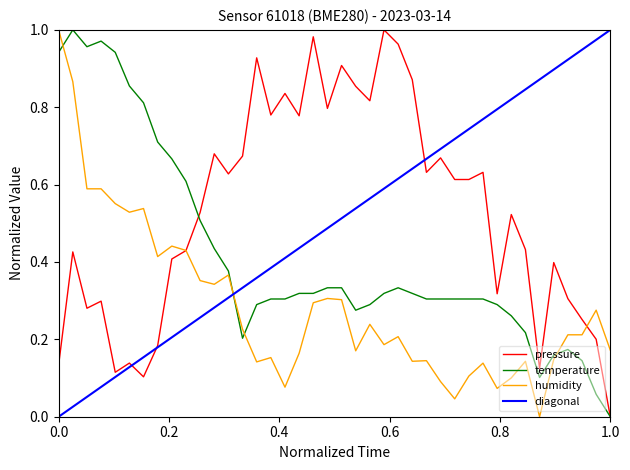

What is the average value of the pressure series?

0.5